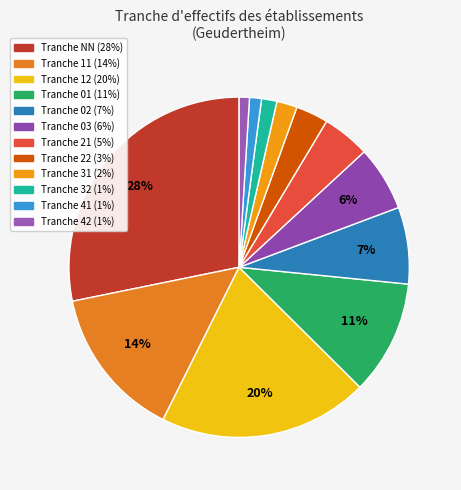

Count the number of slices in the pie.

12